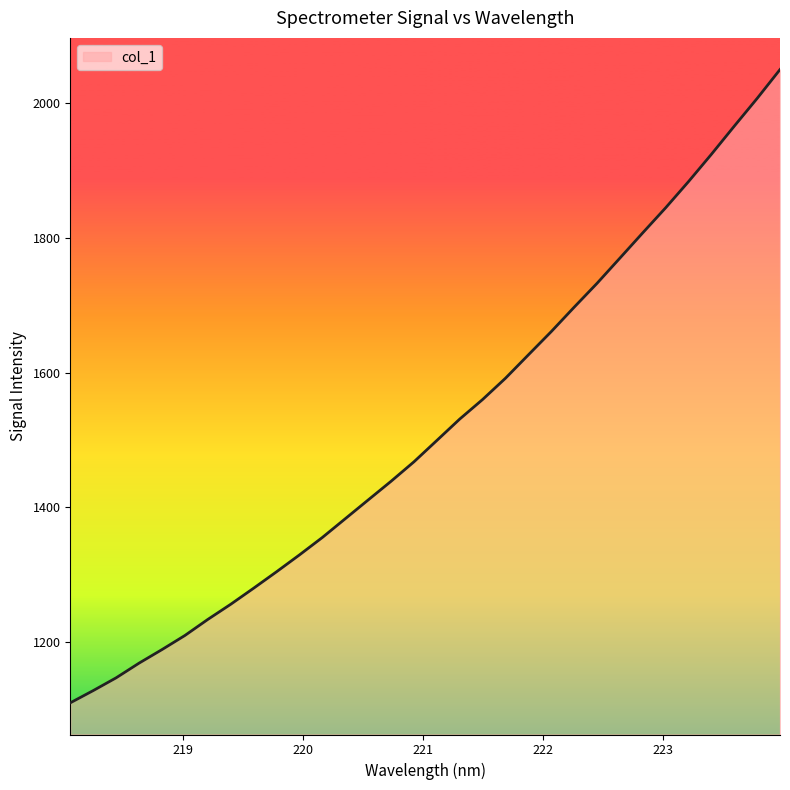

What is the sum of all values?

48553.7